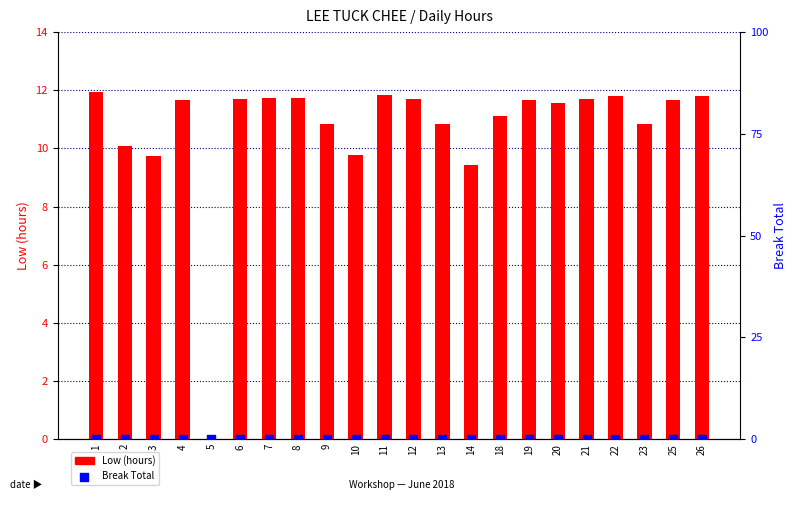

Which series contains the lowest Y value?

Low (hours)